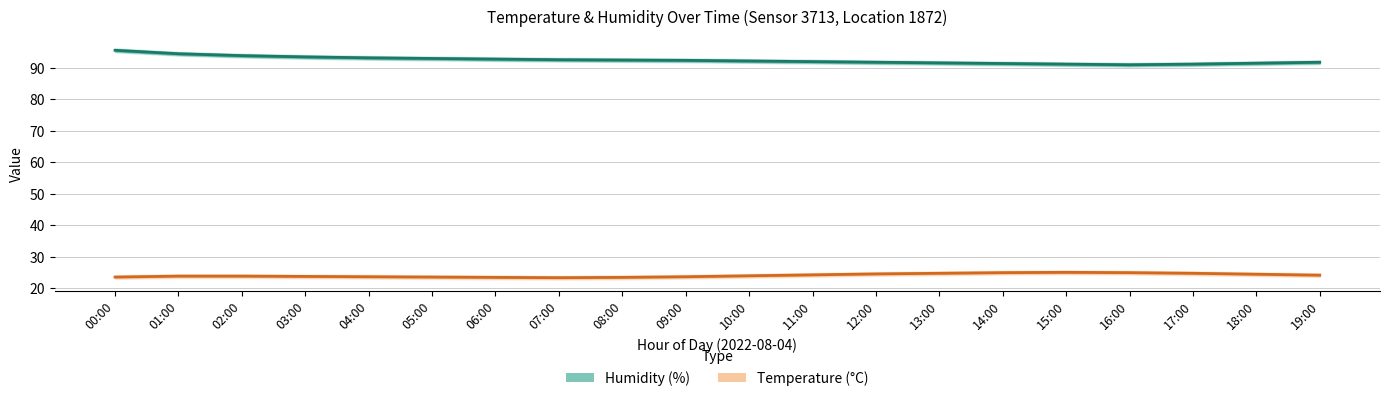

What is the label of the 11th point from the right?

09:00